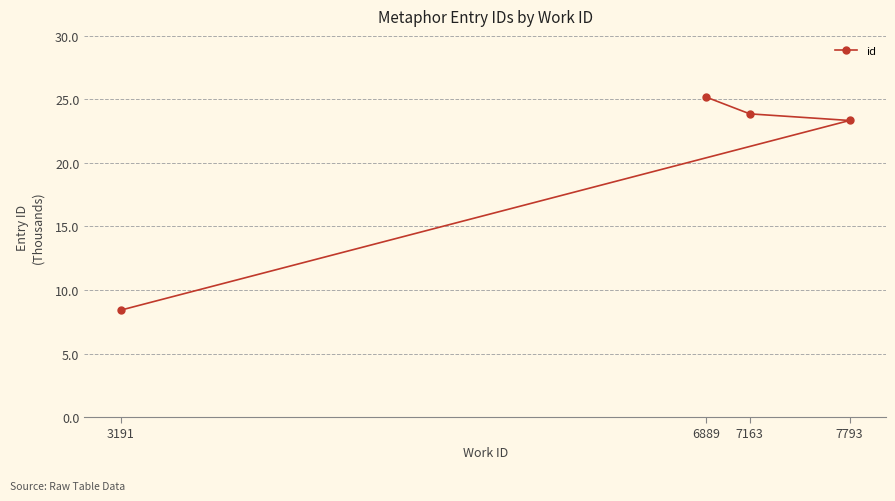

At which category does the chart reach its peak across all series?

6889